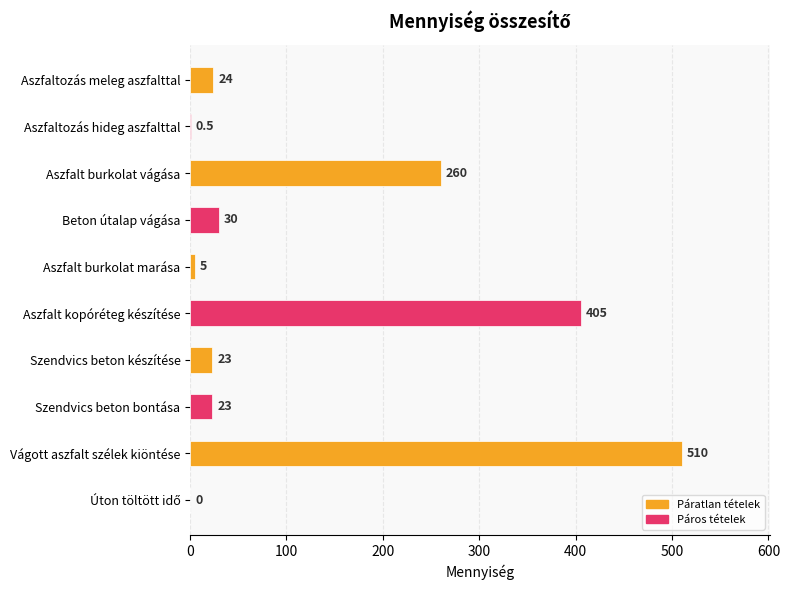

Read the value at Aszfaltozás meleg aszfalttal.

24.0